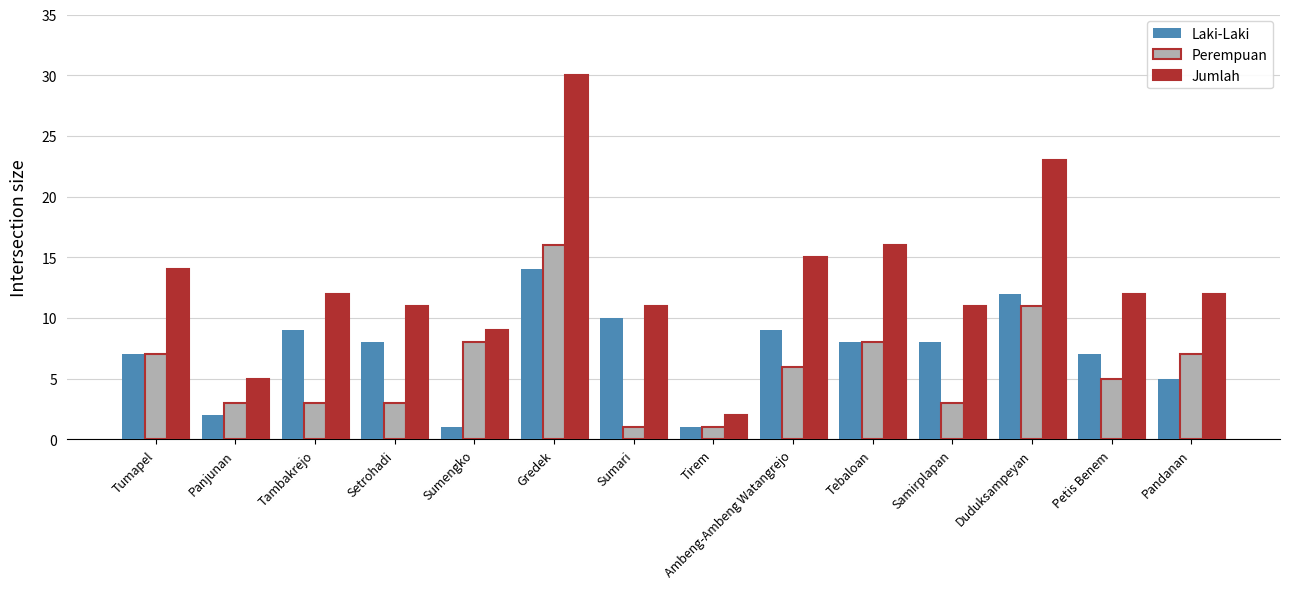

Reading left to right, what are all the values shown in this chart?

Laki-Laki: 7	2	9	8	1	14	10	1	9	8	8	12	7	5
Perempuan: 7	3	3	3	8	16	1	1	6	8	3	11	5	7
Jumlah: 14	5	12	11	9	30	11	2	15	16	11	23	12	12